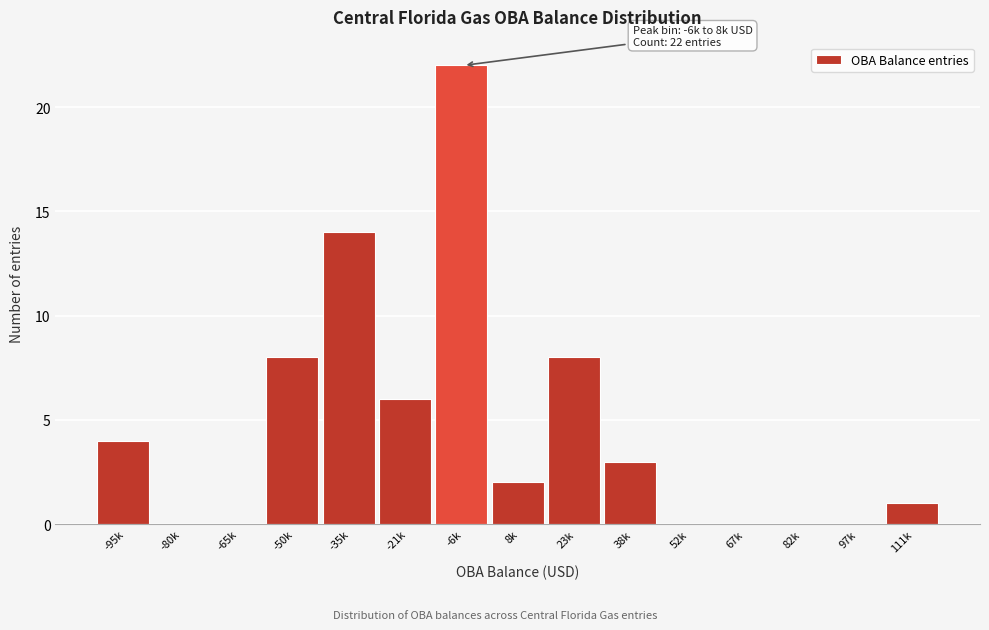

Reading left to right, list all the values displayed in this chart.

-95k=4	-80k=0	-65k=0	-50k=8	-35k=14	-21k=6	-6k=22	8k=2	23k=8	38k=3	52k=0	67k=0	82k=0	97k=0	111k=1